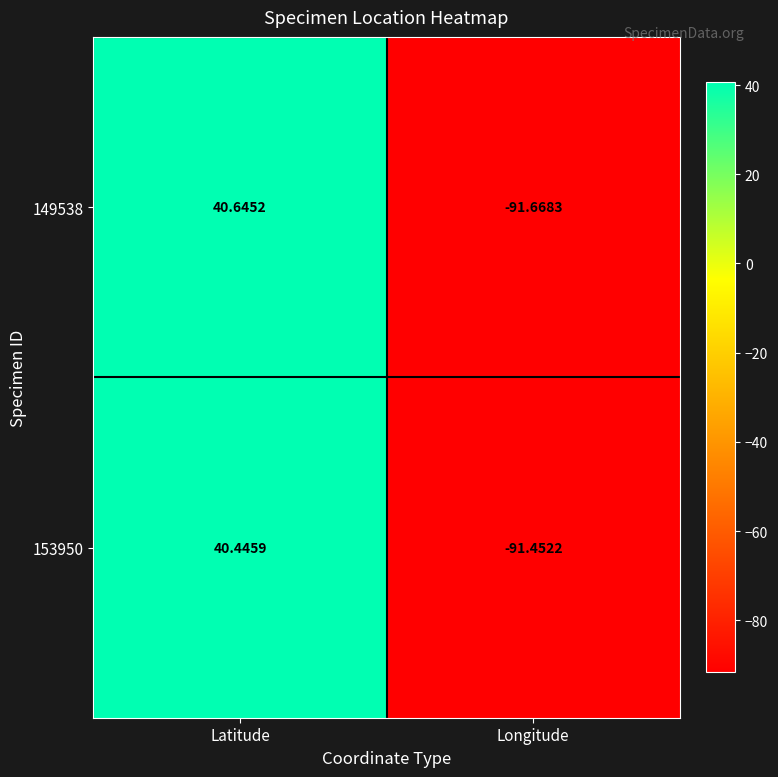

Which series changed the most between Latitude and Longitude?

149538